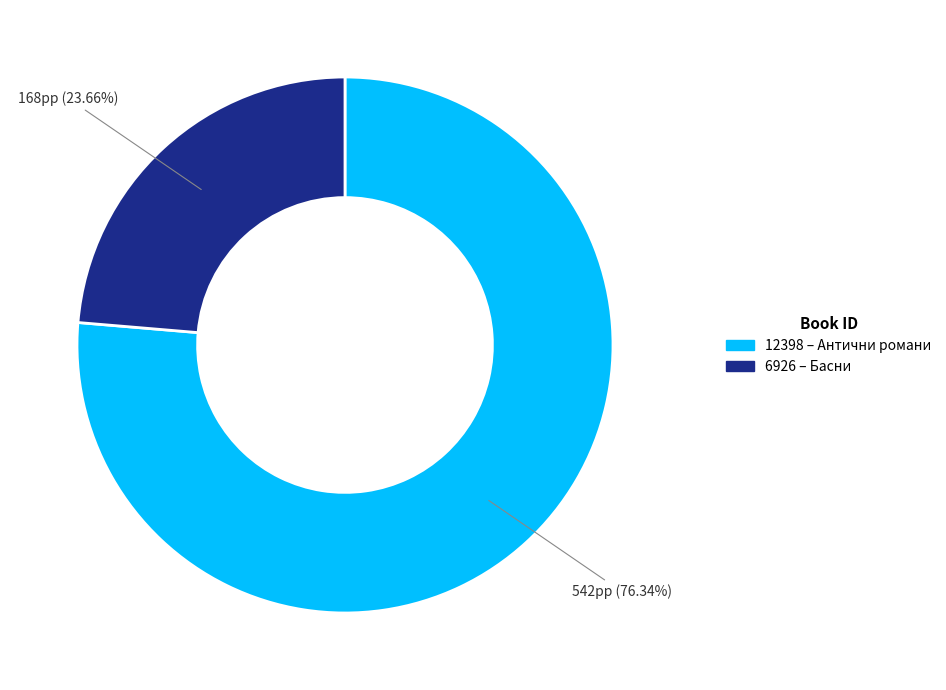

To the nearest percent, what portion does 6926 represent?

24%